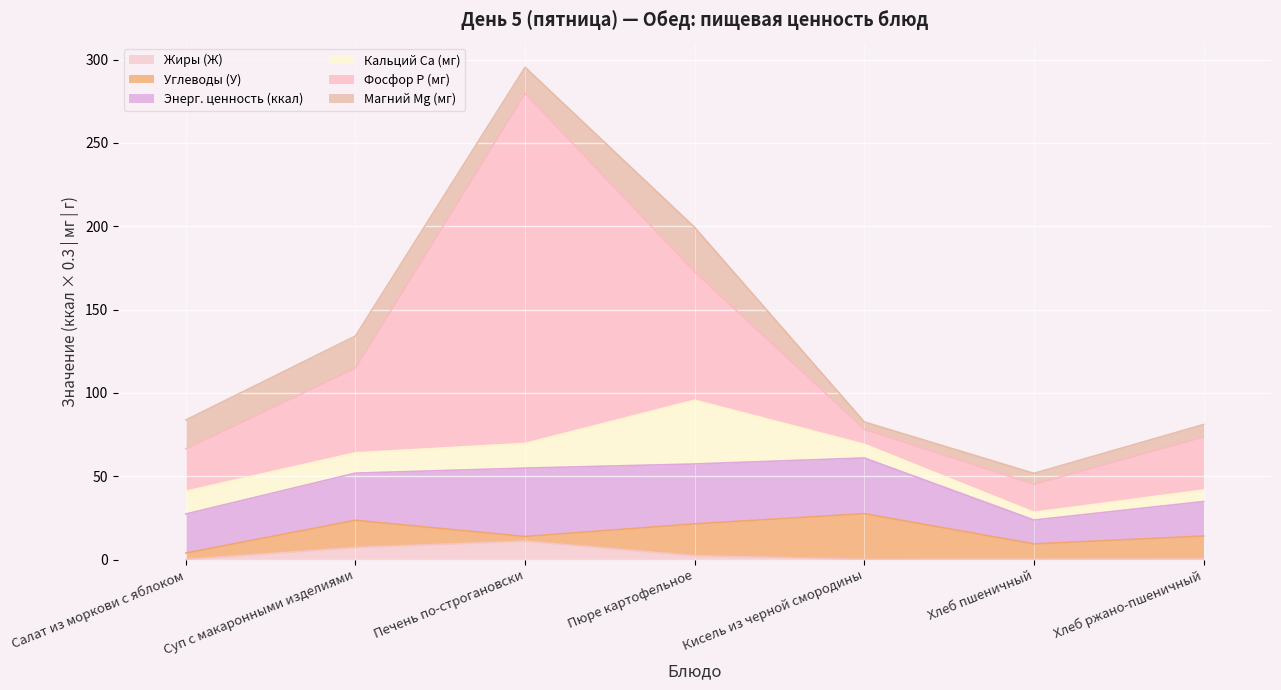

The value of Жиры (Ж) at Суп с макаронными изделиями is 7.2. True or false?

True